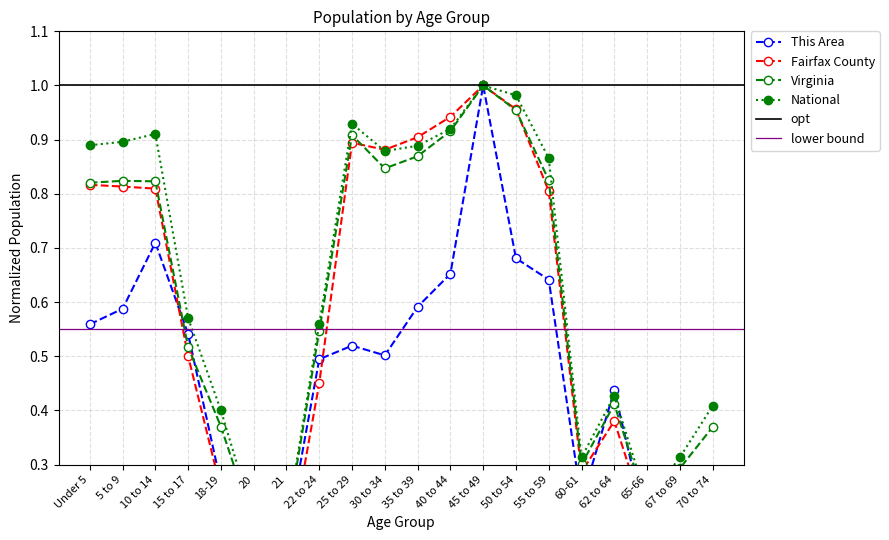

At which label is National closest to 0?

21